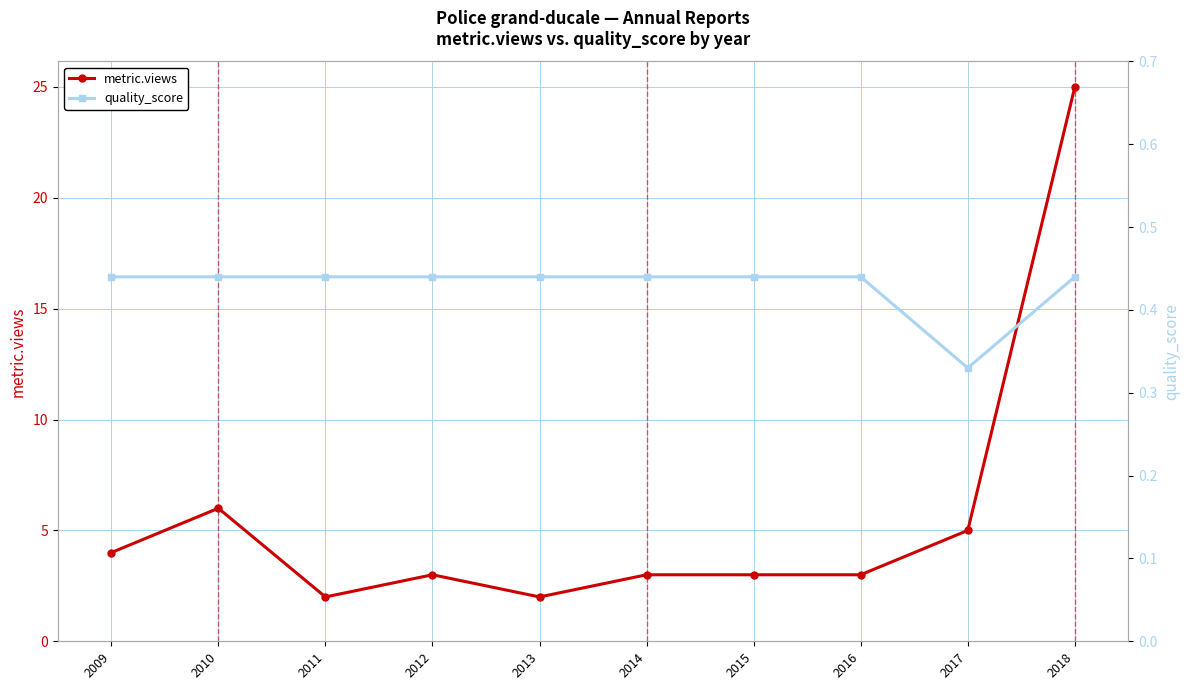

Is it true that metric.views equals 3.0 at 2012?

True